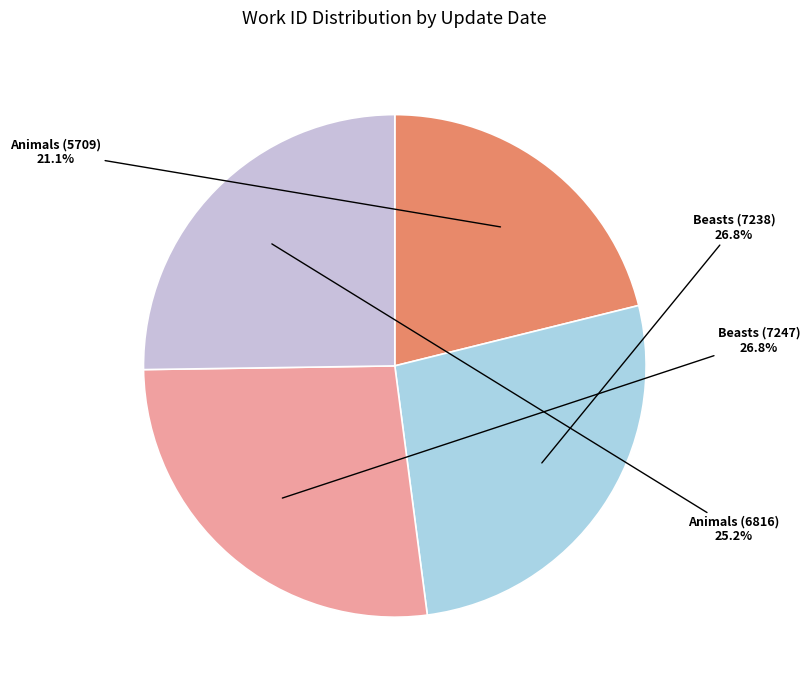

Is there a majority slice in this chart?

No